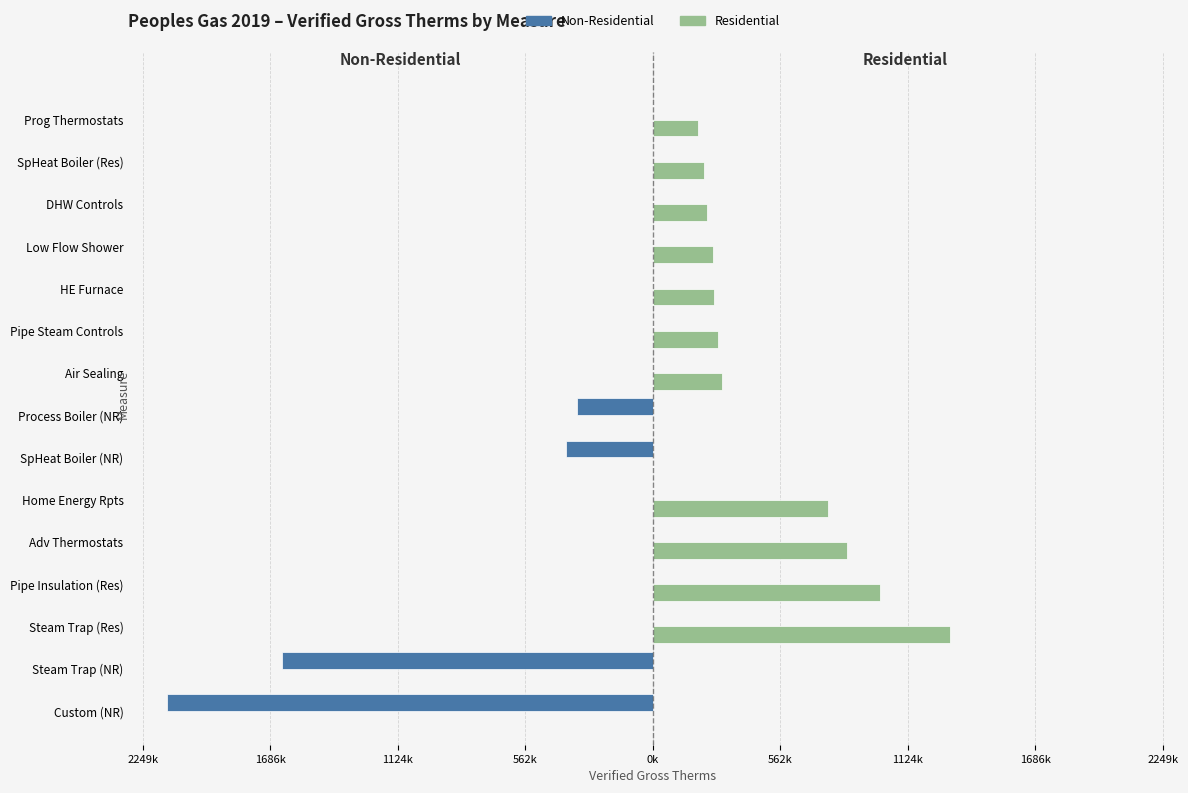

Rank the series by their maximum value, from lowest to highest.

Non-Residential, Residential